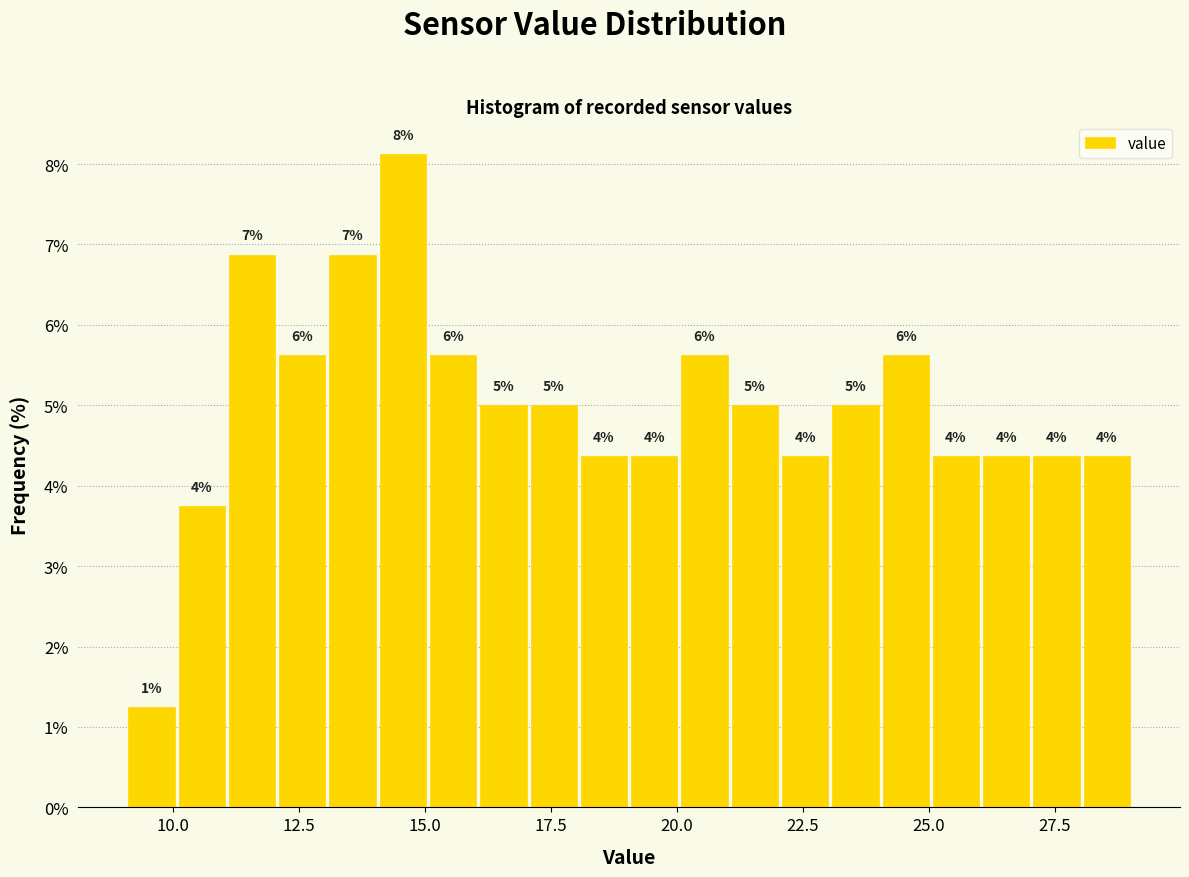

Around what value on the x-axis is the tallest bar? Give the approximate position of its centre, as read against the axis.

14.5